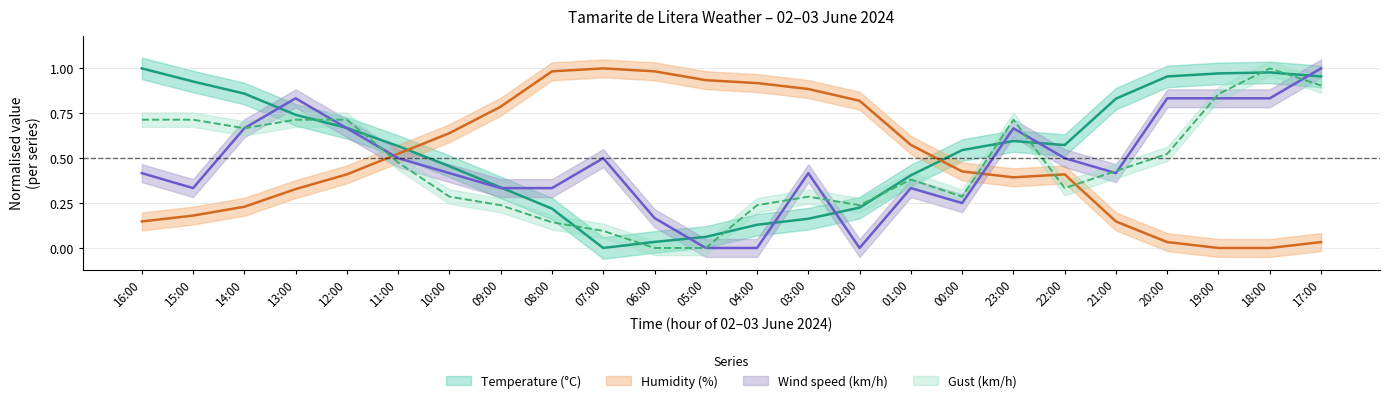

At which category does Gust (km/h) reach its first local valley?

14:00